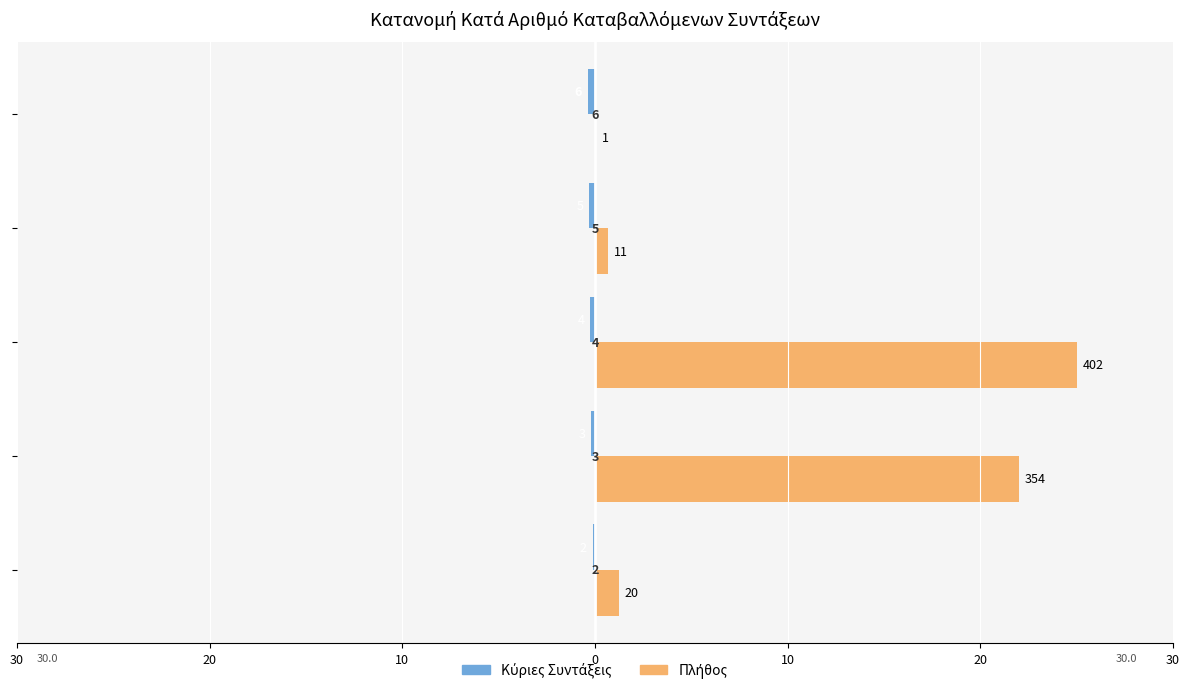

How many series are shown in this chart?

2